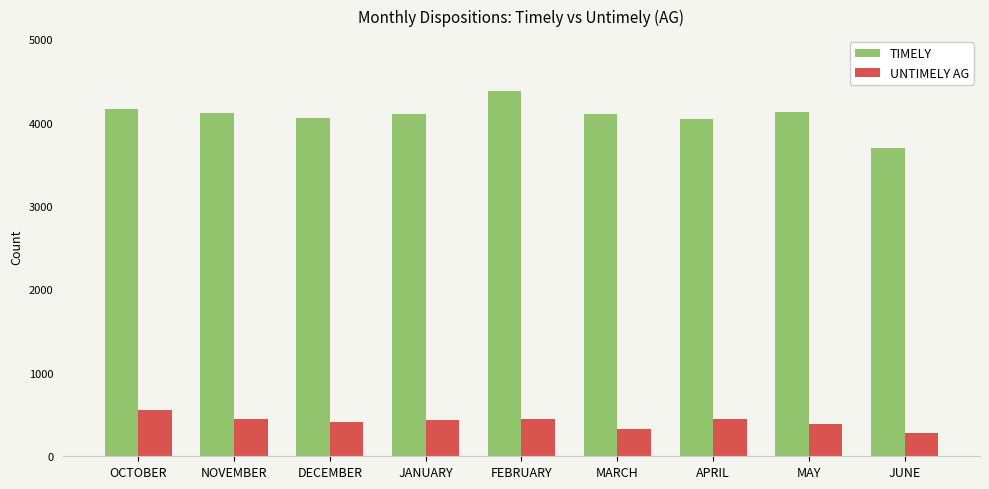

Does the chart contain any negative values?

No